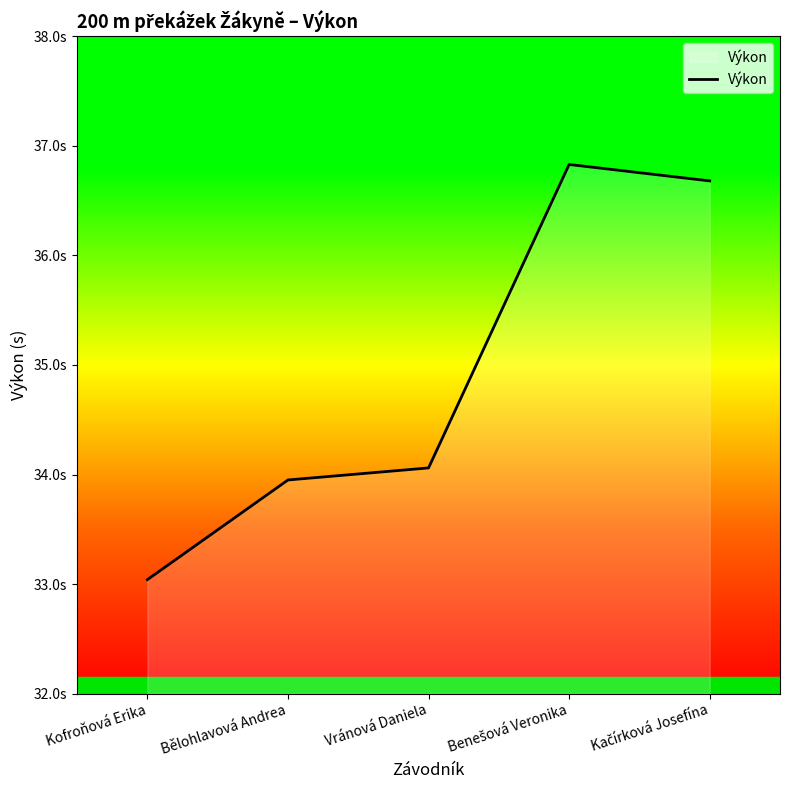

Reading left to right, transcribe all the data shown in this chart.

33.0	34.0	34.1	36.8	36.7